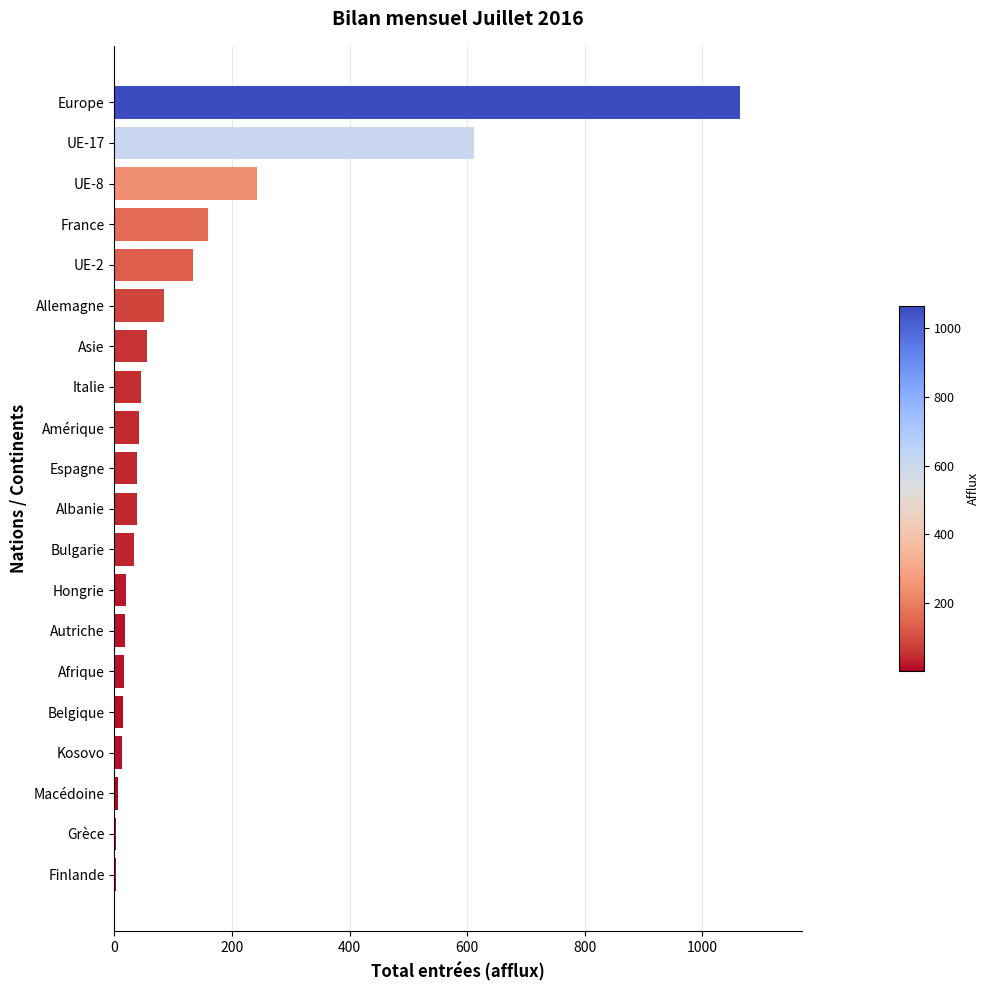

Is it true that the value at UE-2 is 208?

False